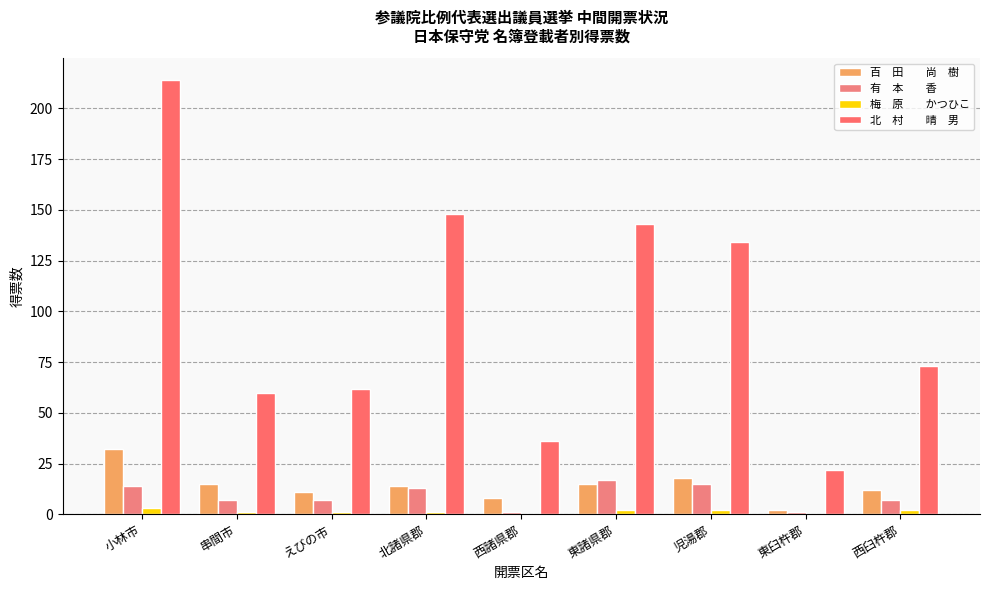

Are the bars horizontal?

No